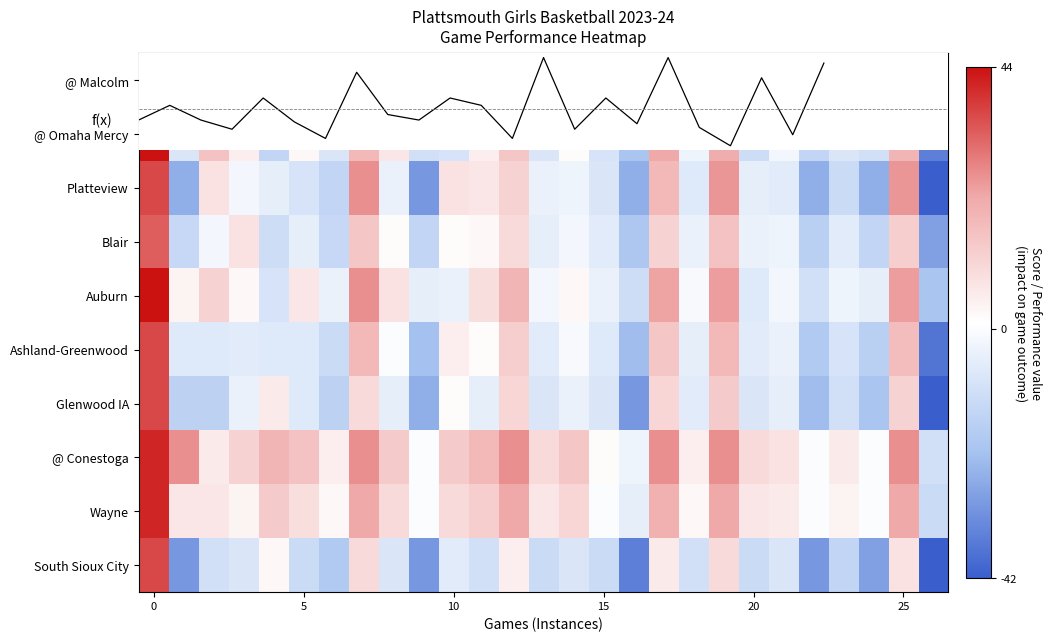

Is it true that South Sioux City equals -7 at 13?

False